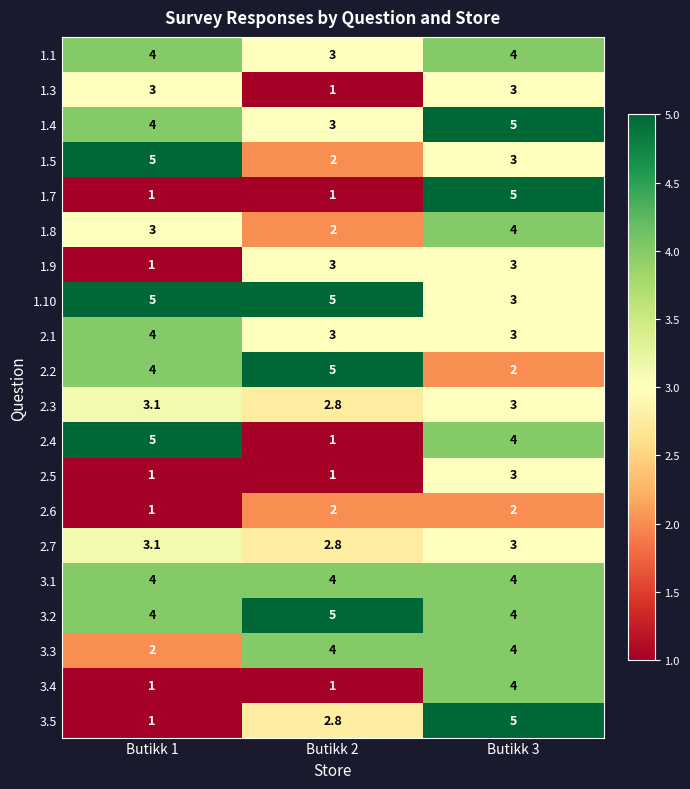

What is the lowest value of the 1.3 series?

1.0